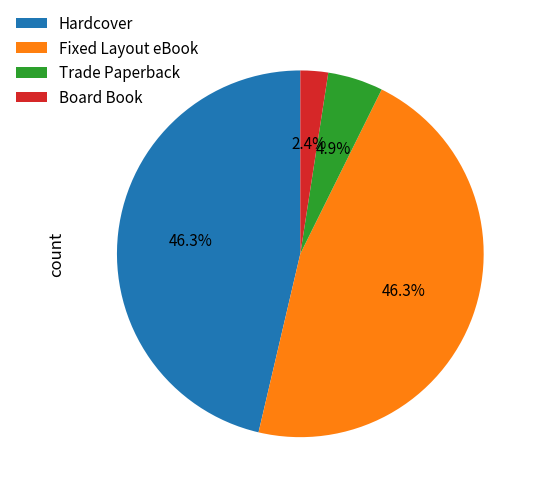

To the nearest percent, what is the difference between the Fixed Layout eBook and Trade Paperback slice percentages?

41%